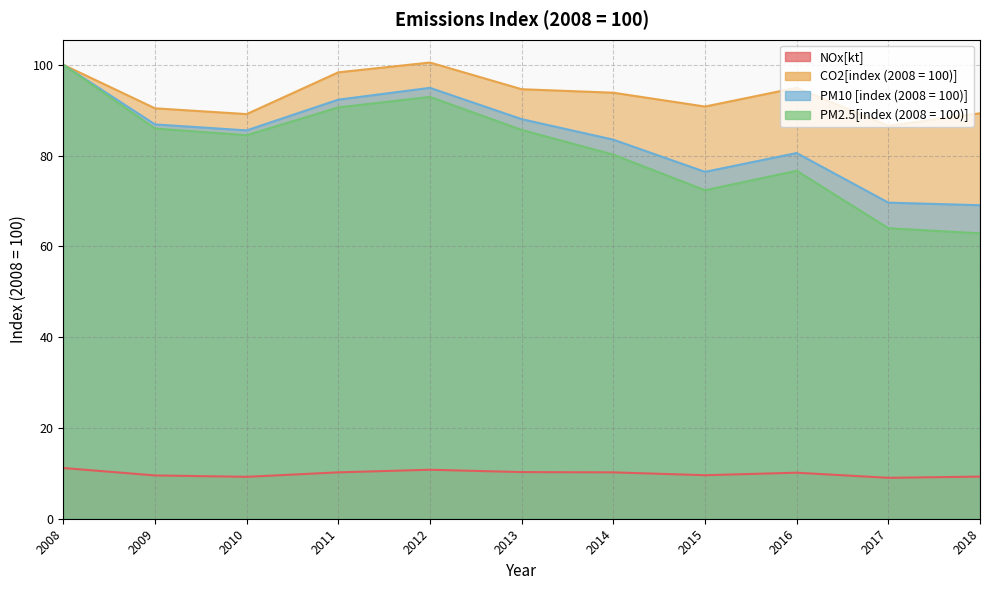

Rank the series at 2014 from lowest to highest value.

NOx[kt], PM2.5[index (2008 = 100)], PM10 [index (2008 = 100)], CO2[index (2008 = 100)]